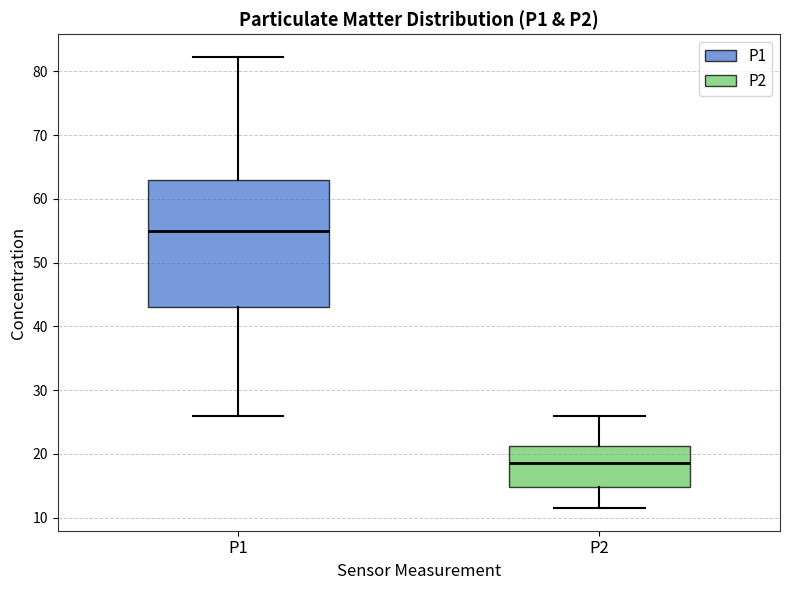

Reading left to right, transcribe this box plot: for each box, give where its median line is, the range the box spans, and where its two whiskers end, as read against the y-axis. The values are not printed on the chart, so give them approximately, as read against the axis.

P1: median 55, box 43 to 63, whiskers 26 to 82
P2: median 19, box 15 to 21, whiskers 12 to 26